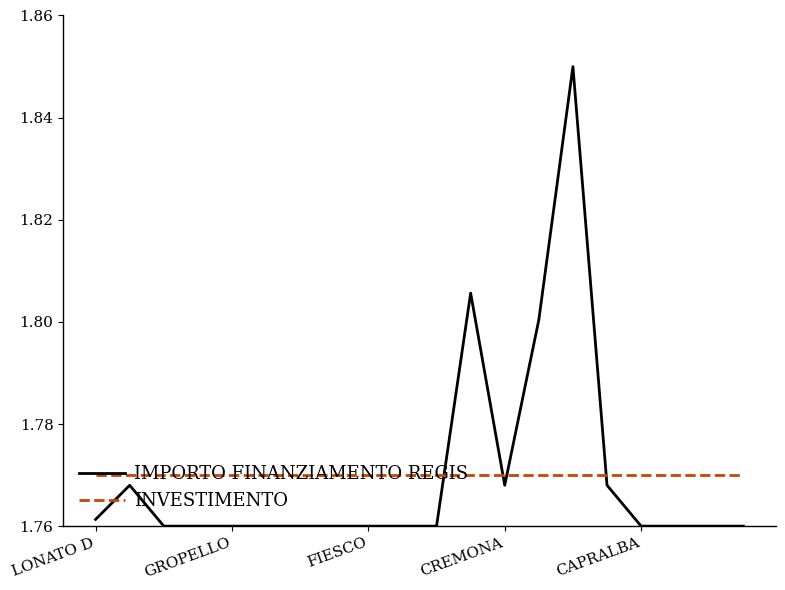

After their last crossing, which series has the higher values: INVESTIMENTO or IMPORTO FINANZIAMENTO REGIS?

INVESTIMENTO